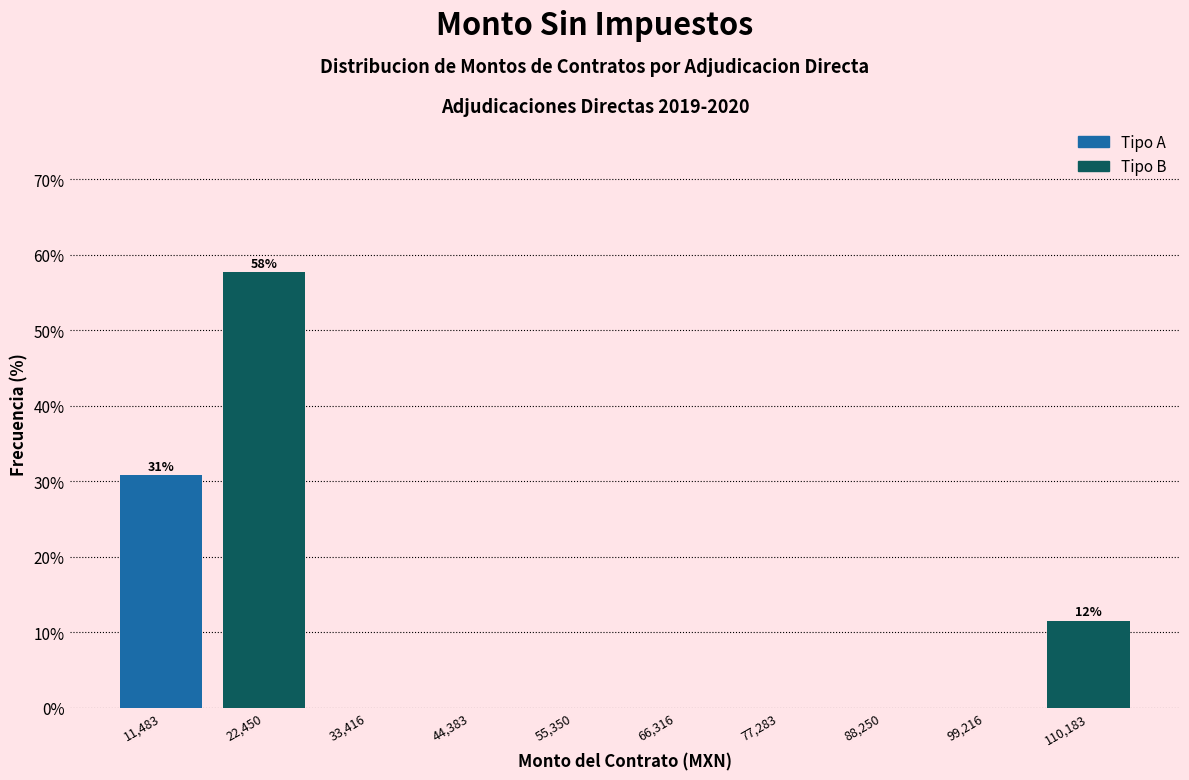

Over which range of the x-axis is the bar tallest?

16000 to 28000